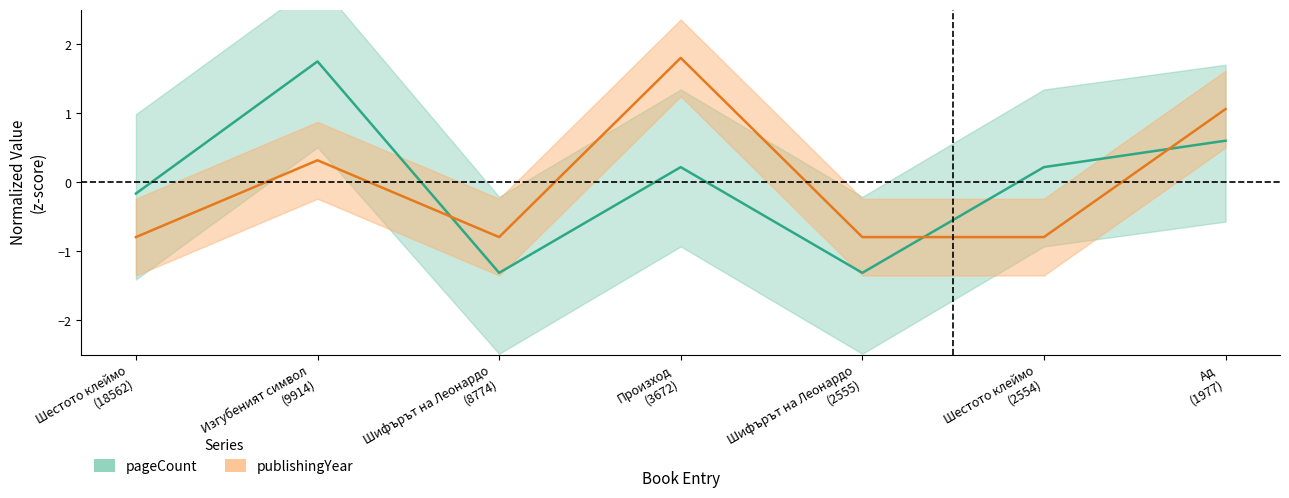

List the series in order of their overall mean, highest first.

publishingYear (normalized), pageCount (normalized)